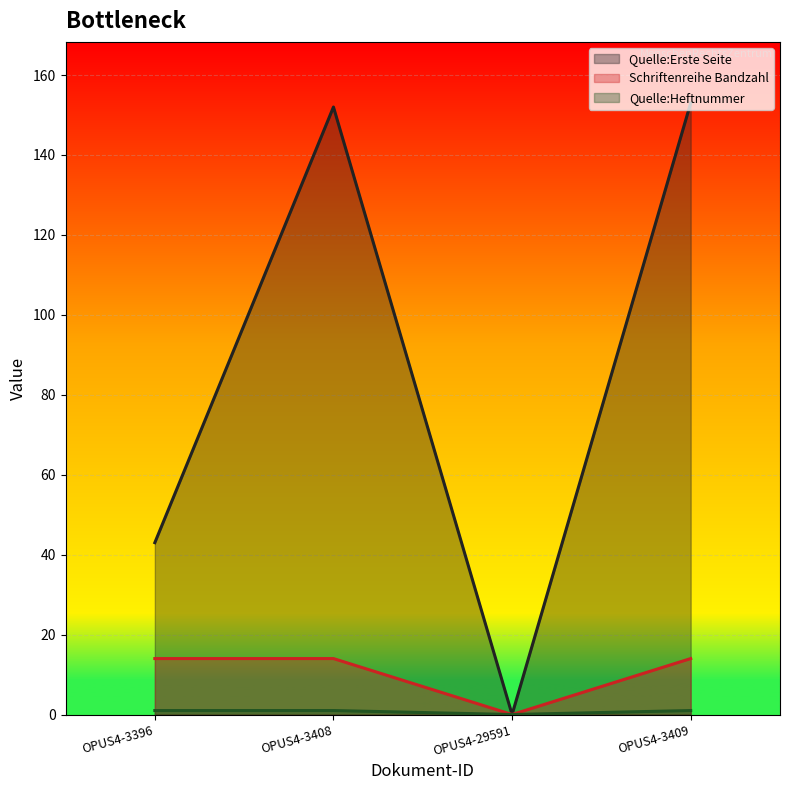

The value of Quelle:Heftnummer at OPUS4-3409 is 0. True or false?

False